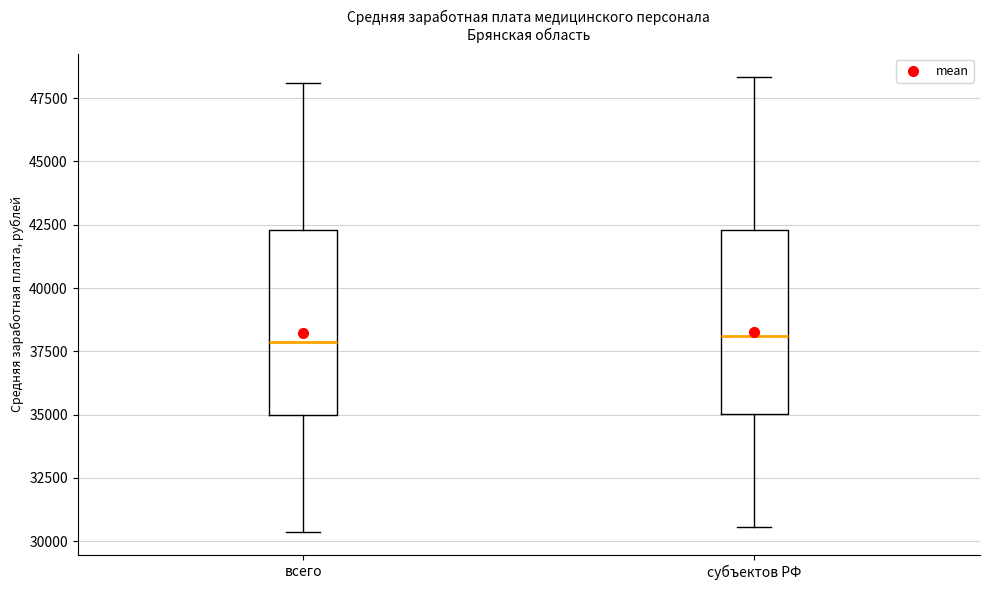

Where does the median line of the box for субъектов РФ sit on the y-axis? The values are not printed on the chart, so give them approximately, as read against the axis.

38000